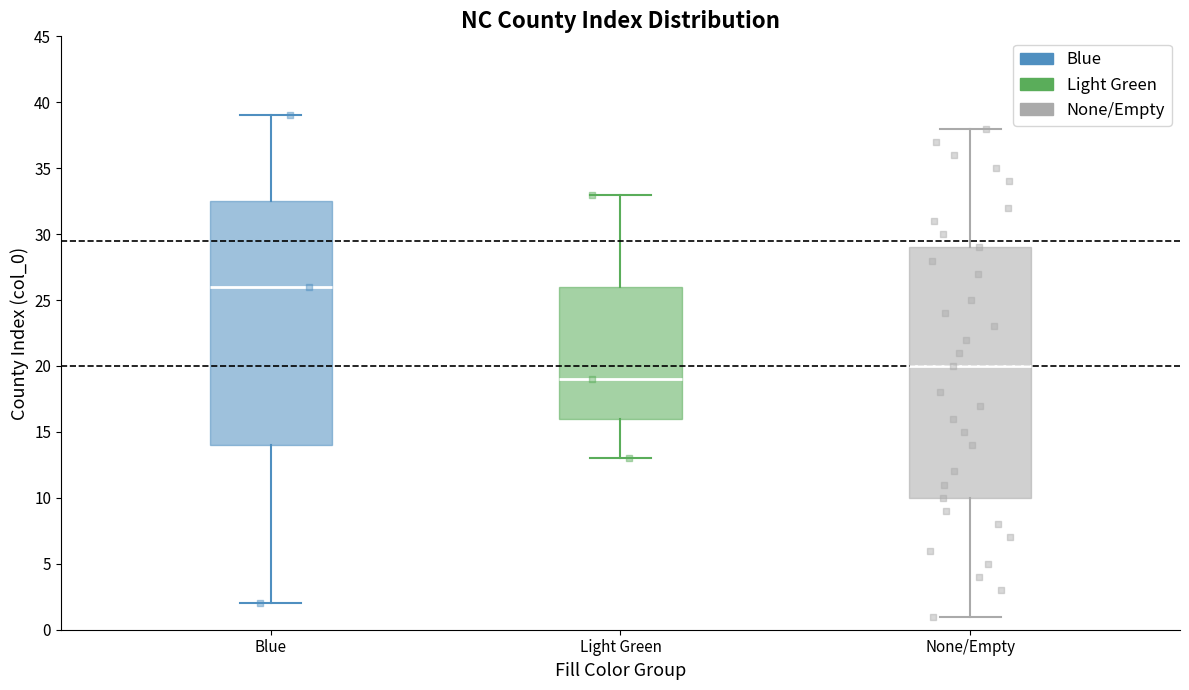

Which box's median line is the highest?

Blue